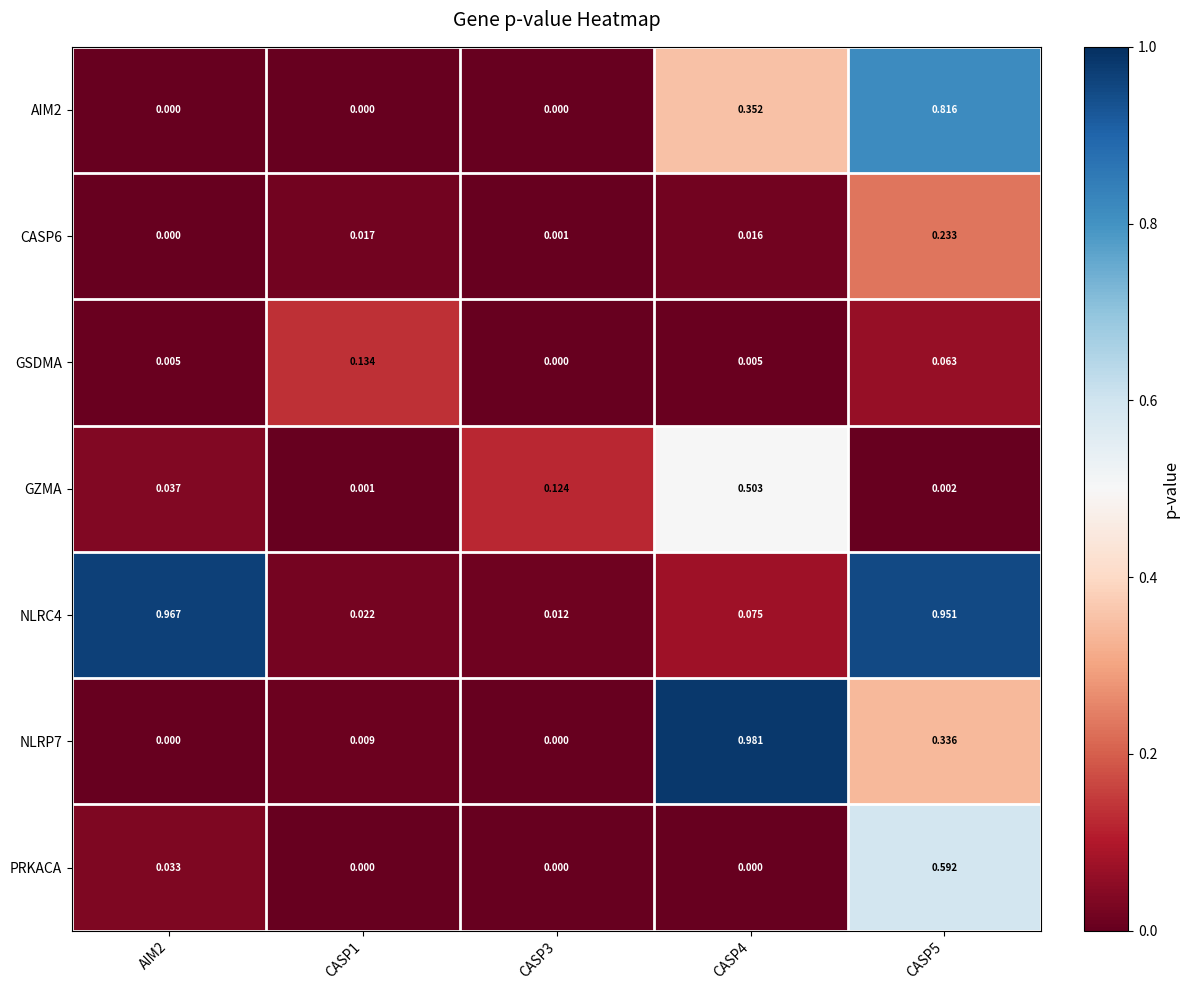

How many distinct data groups are displayed?

7